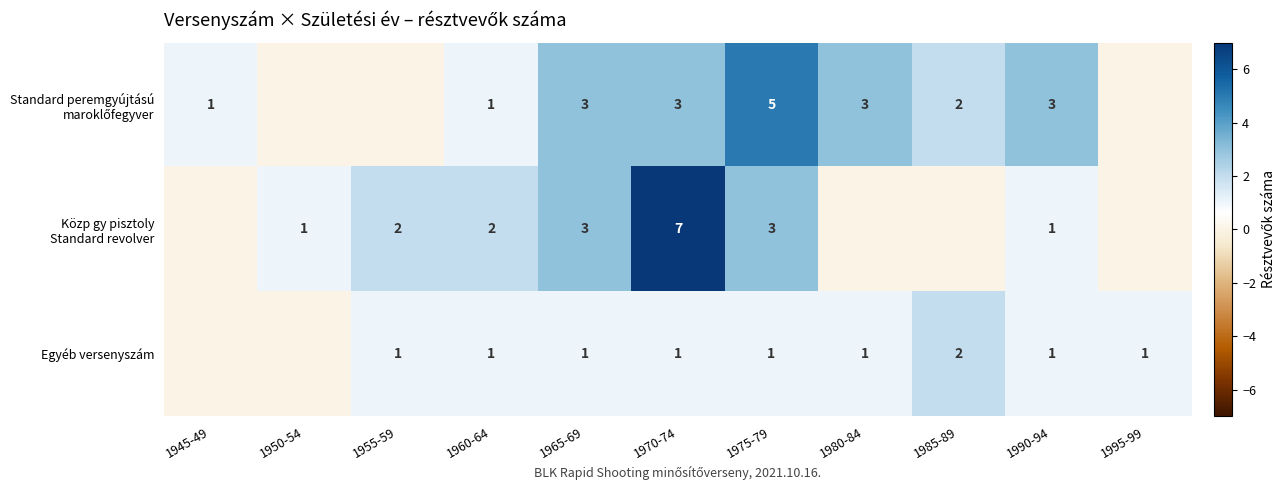

What is the total value across all series at 1990-94?

5